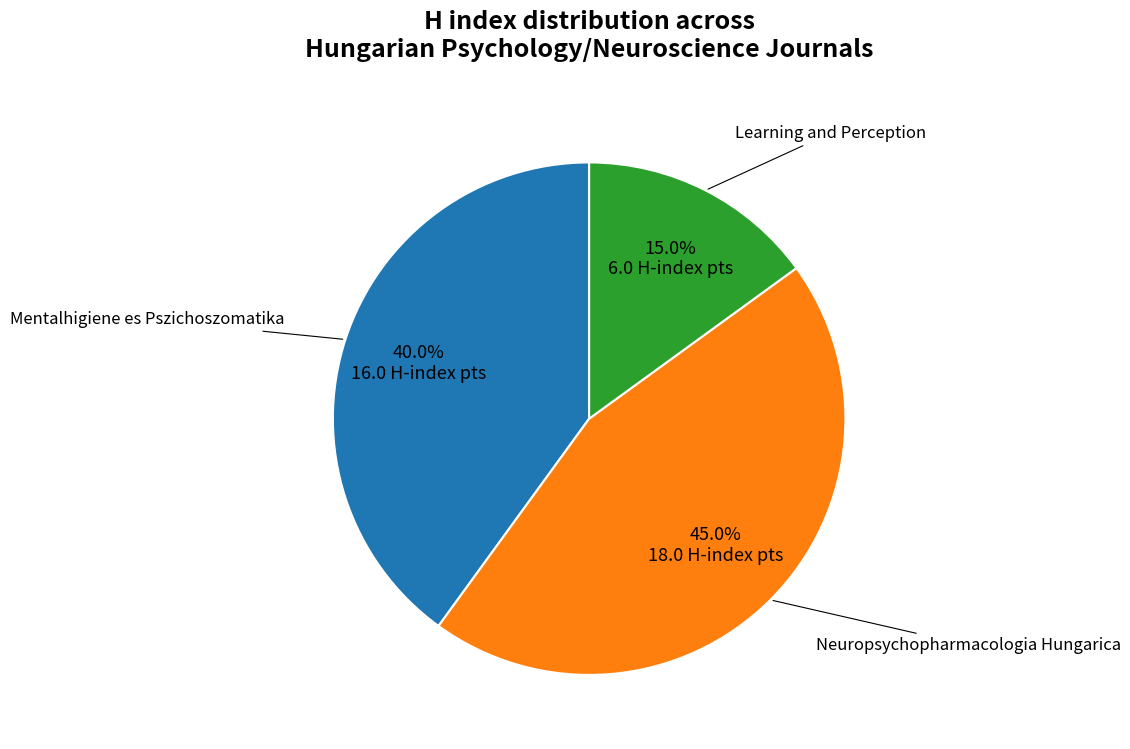

How many segments does this pie chart have?

3